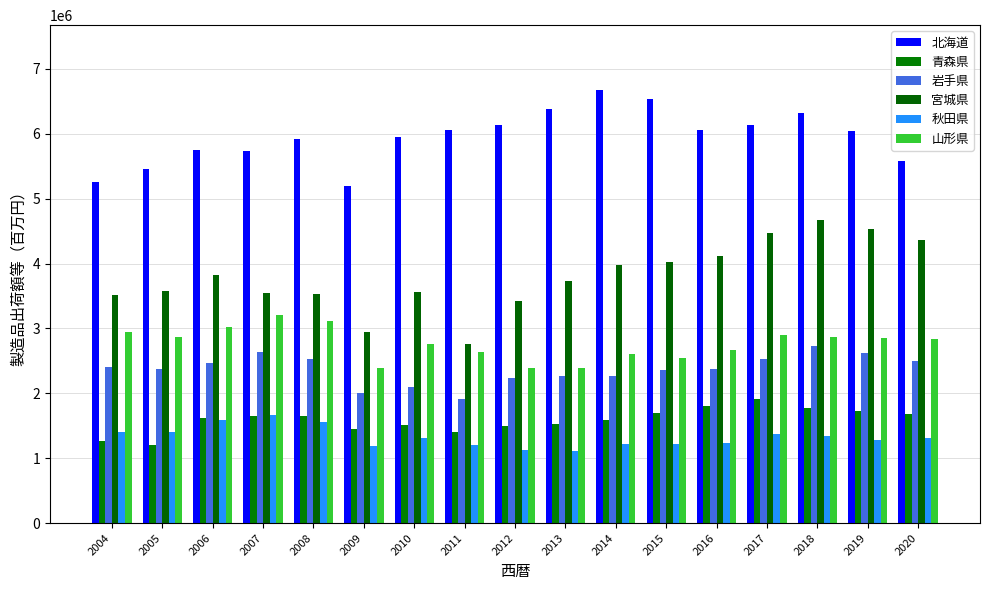

Which series has the largest total across all categories?

北海道